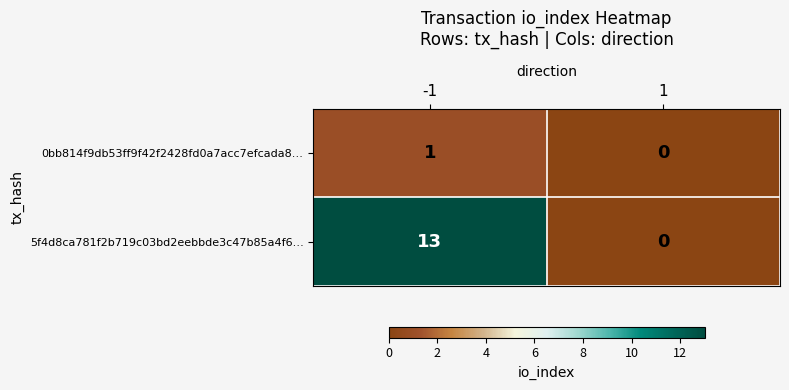

The 5f4d8ca781f2b719c03bd2eebbde3c47b85a4f6… series shows 13 at -1. True or false?

True